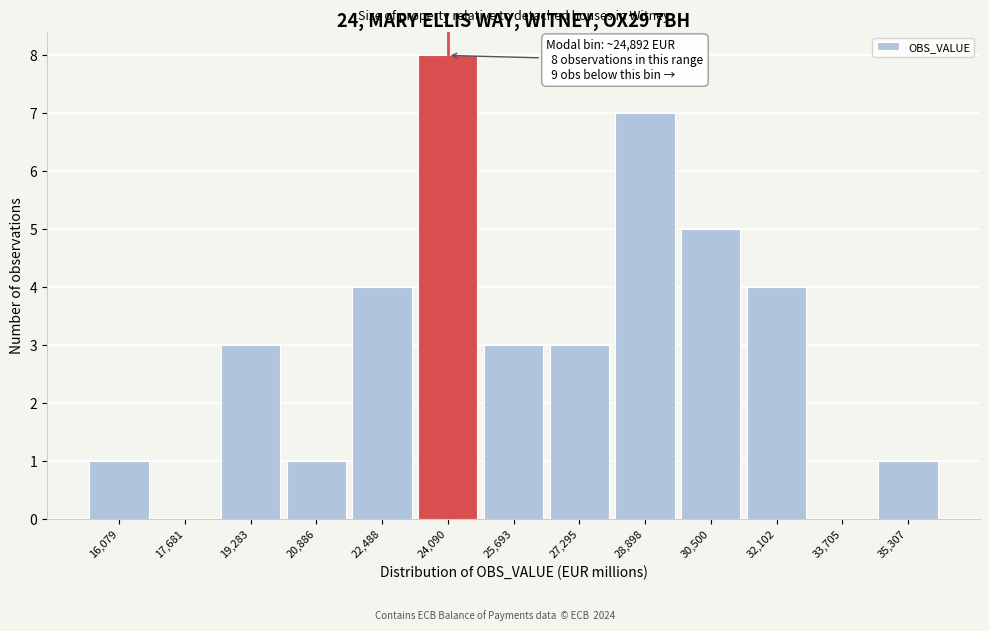

Reading left to right, list all the values displayed in this chart.

16,079=1	17,681=0	19,283=3	20,886=1	22,488=4	24,090=8	25,693=3	27,295=3	28,898=7	30,500=5	32,102=4	33,705=0	35,307=1